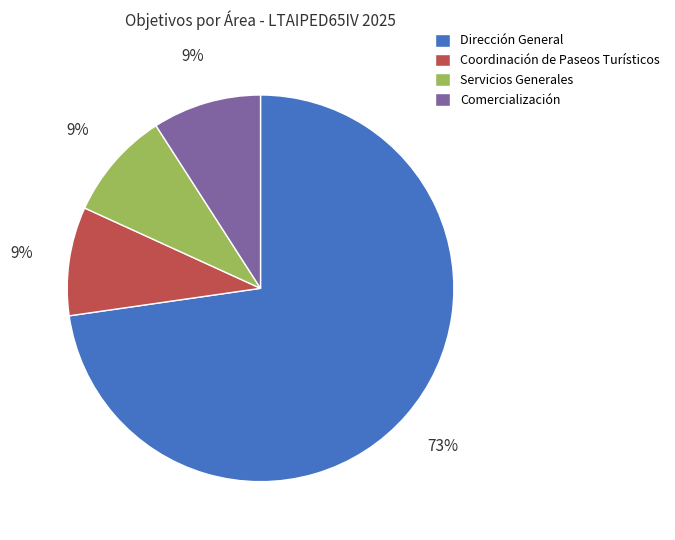

How many slices are in this pie chart?

4